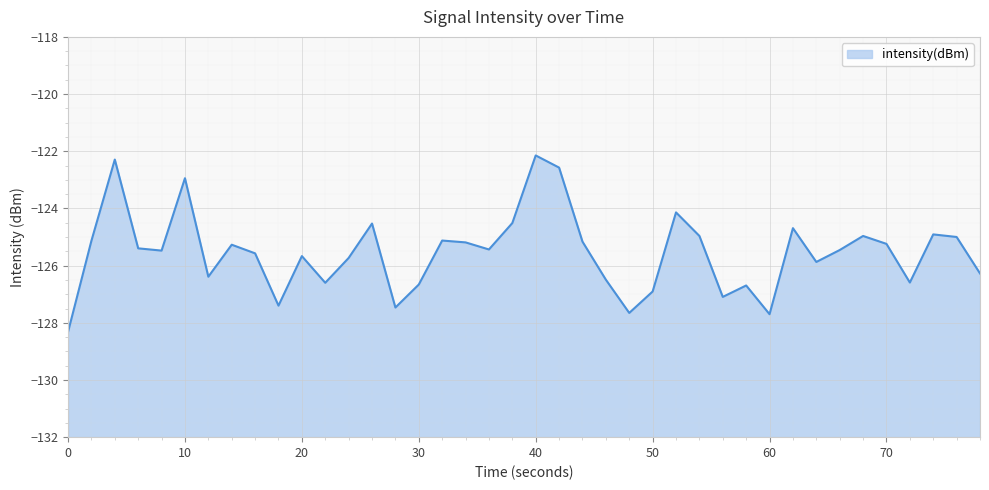

What is the change in value from 10 to 40?

+0.8